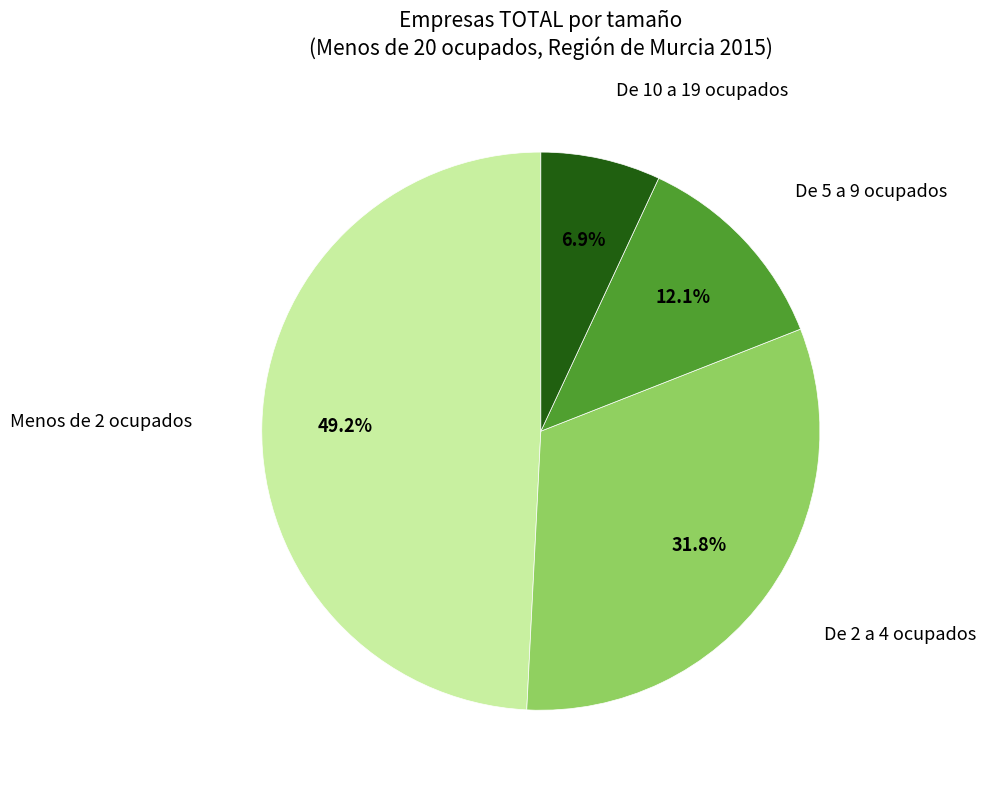

Does any single category account for the majority?

No